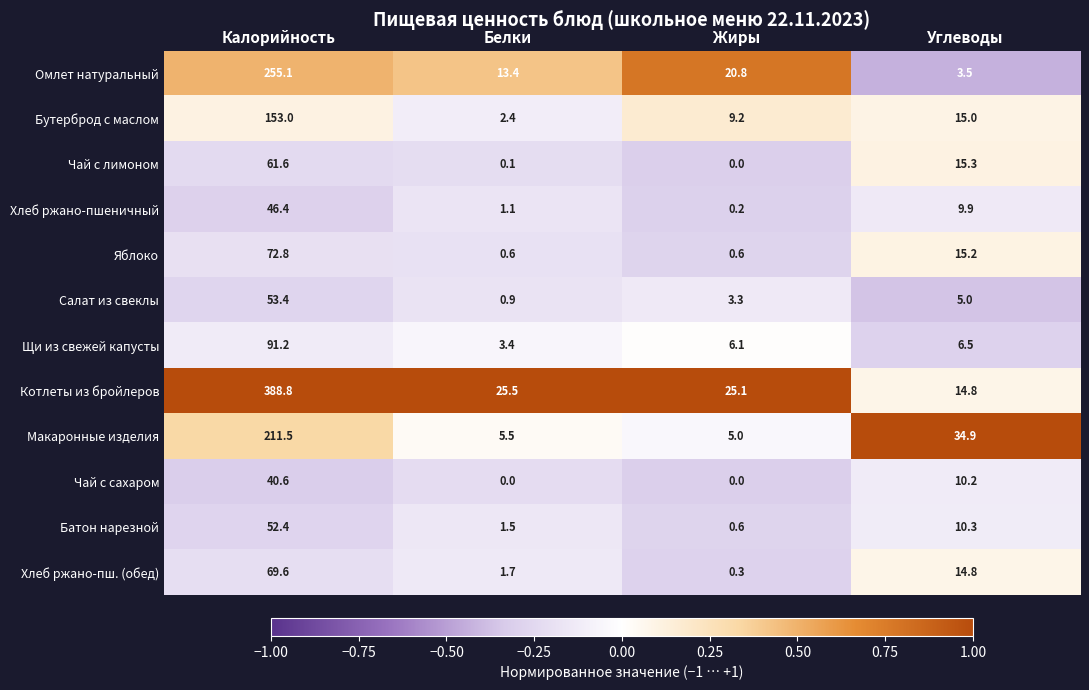

What value does the Котлеты из бройлеров series have at Калорийность?

388.8